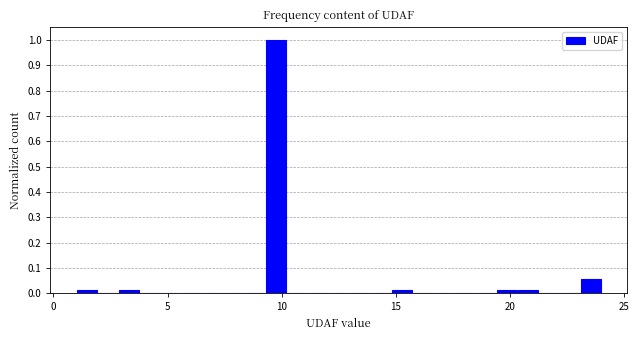

Read against the x-axis, roughly where is the centre of the tallest bar?

9.5